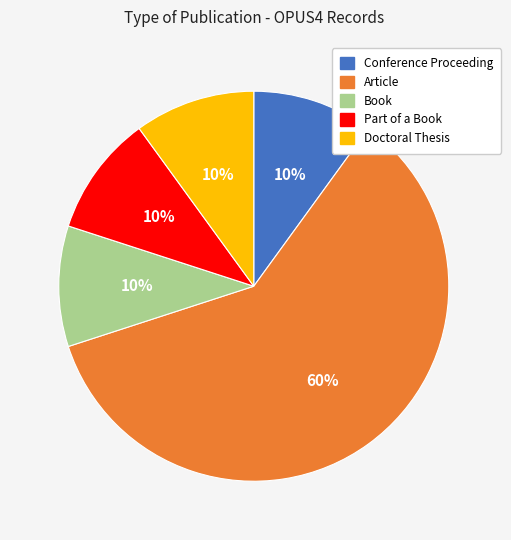

Does any single category account for the majority?

Yes